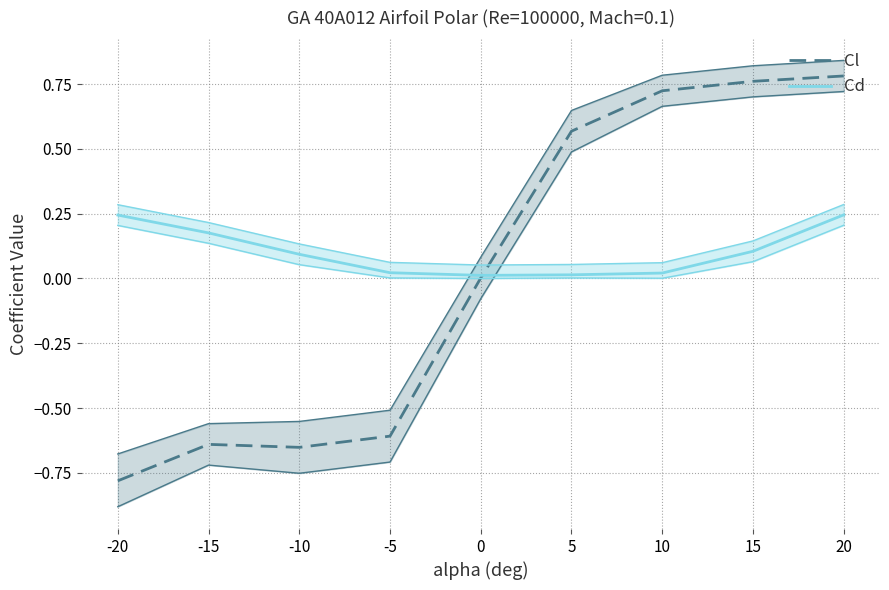

What is the sum of the Cl values at -15 and 0?

-0.6